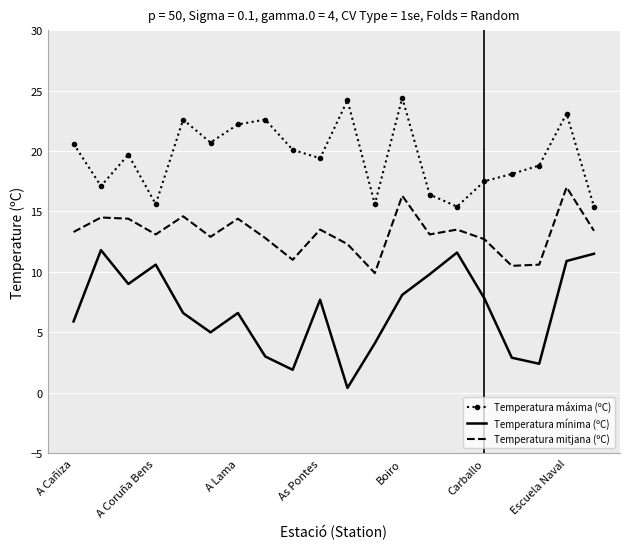

What is the average value of the Temperatura máxima (ºC) series?

19.5